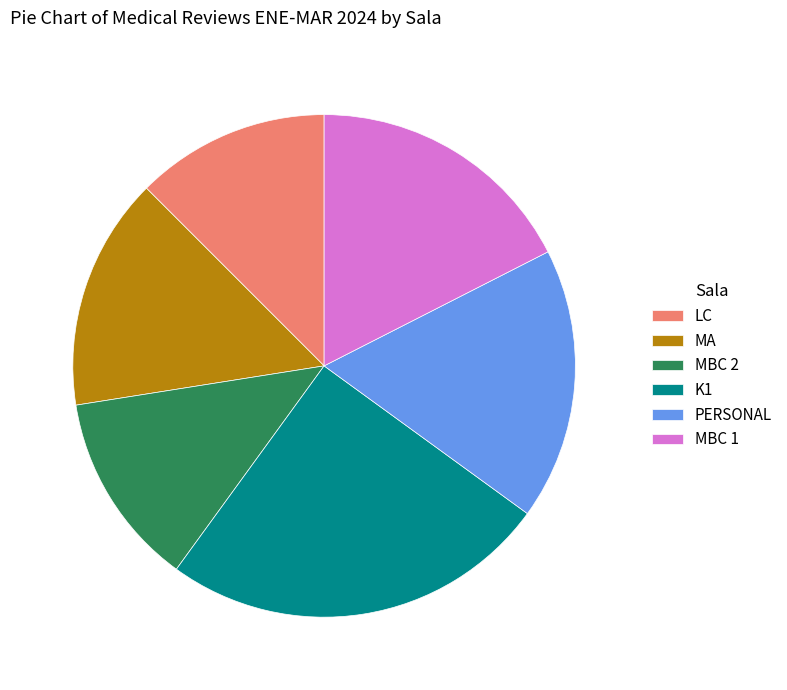

How many segments does this pie chart have?

6